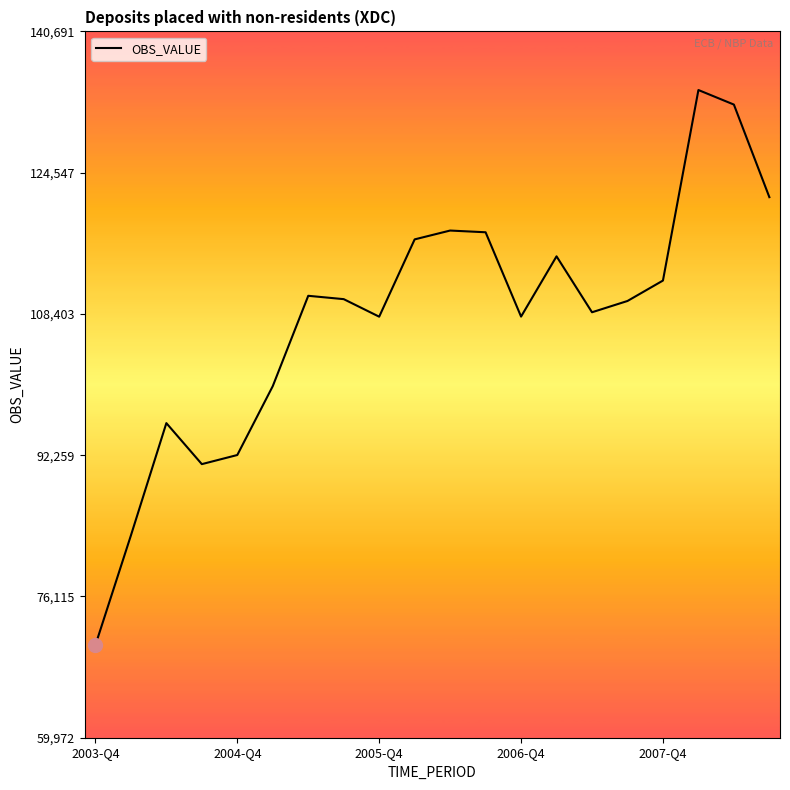

How many interior local peaks (higher than both neighbors) does the data have?

5